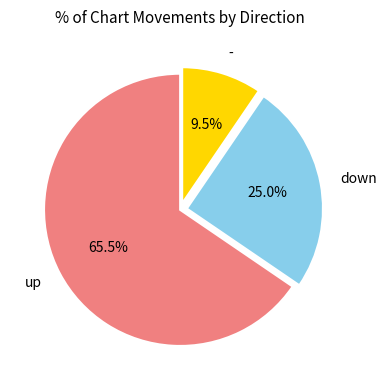

To the nearest percent, what is the difference between the largest and smallest slice percentages?

56%